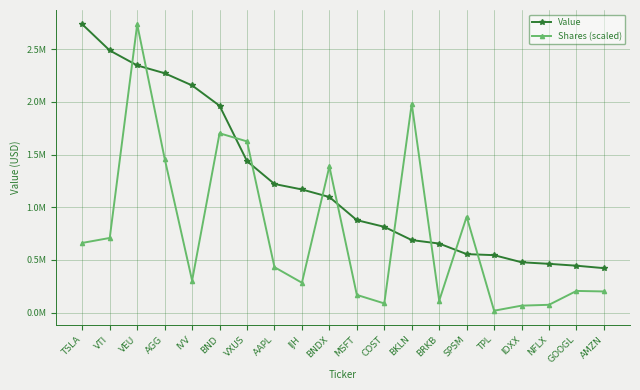

Which series has the largest range (max minus min)?

Shares (scaled)